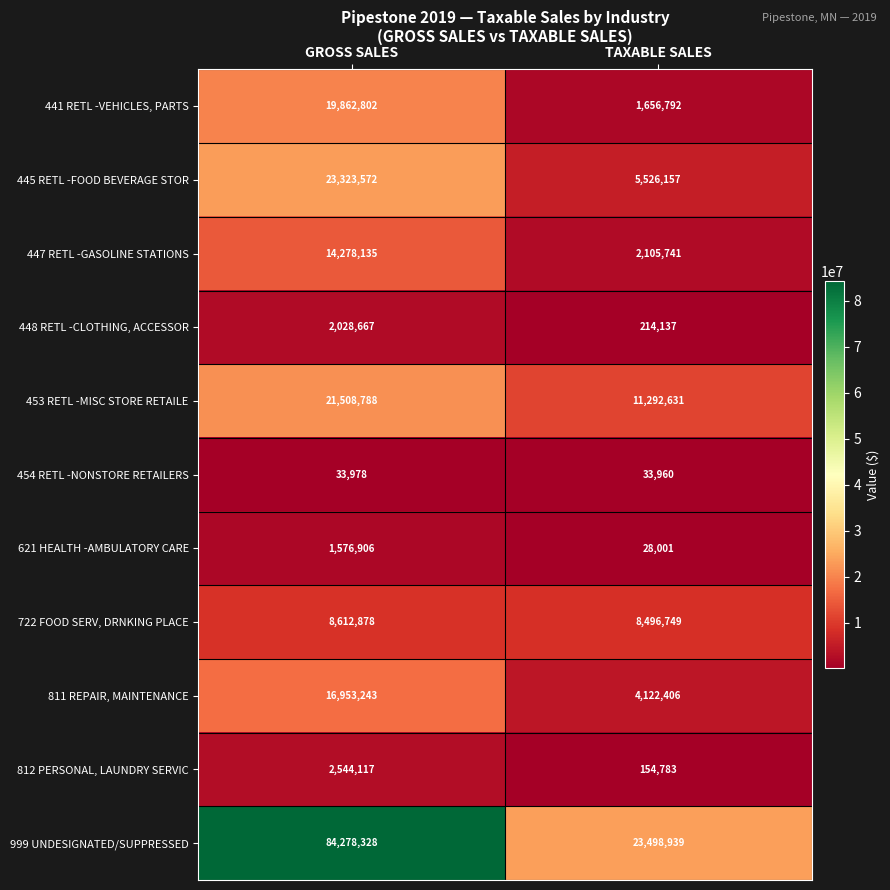

The value of 445 RETL -FOOD BEVERAGE STOR at TAXABLE SALES is 1761140. True or false?

False